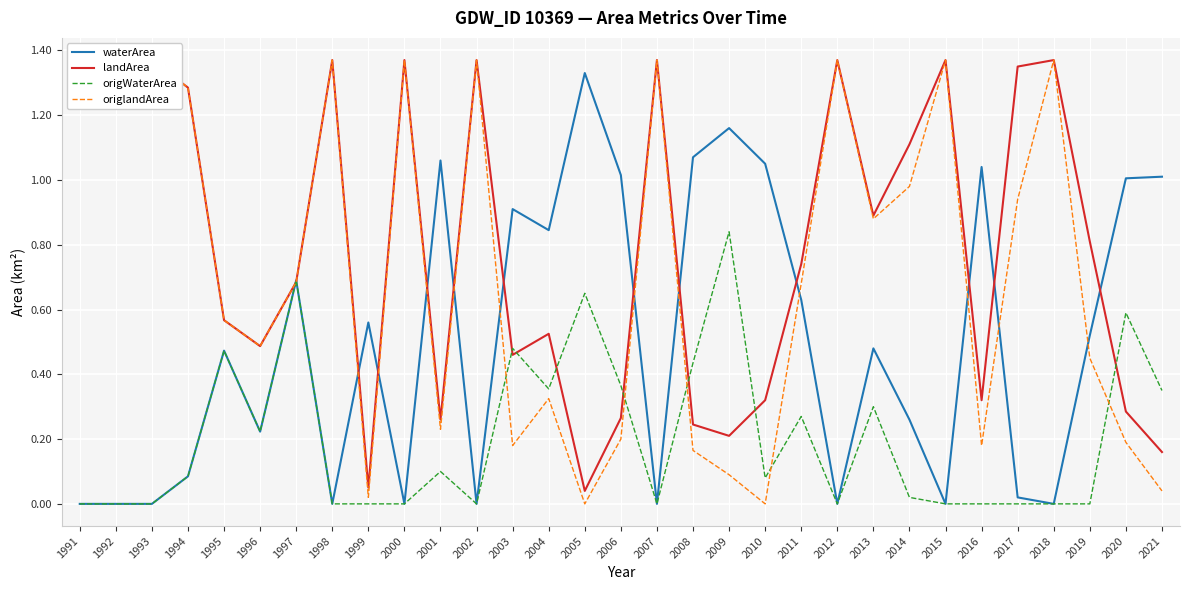

True or false: origlandArea and landArea intersect in this chart.

False